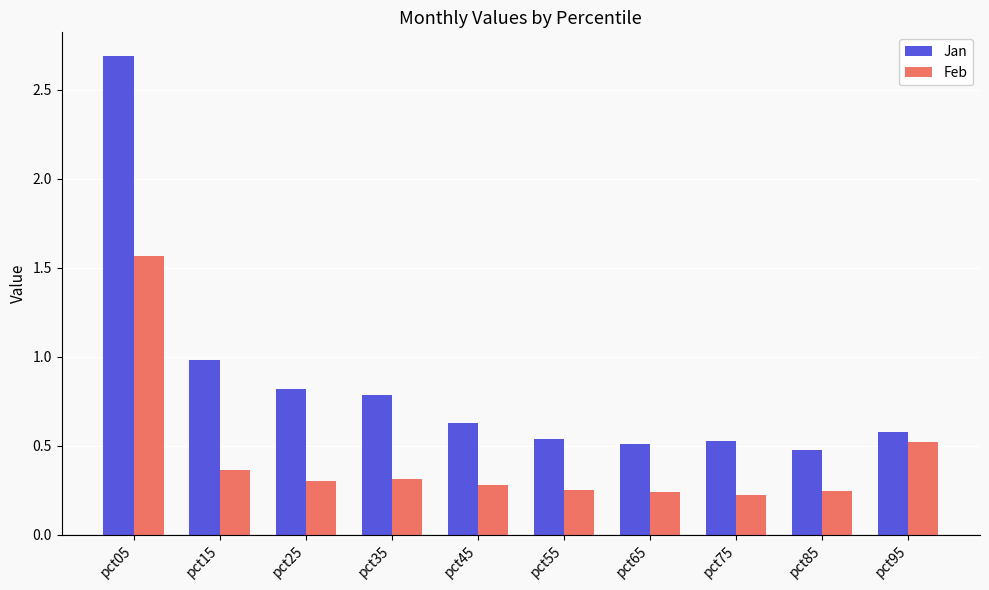

Rank the series at pct85 from lowest to highest value.

Feb, Jan